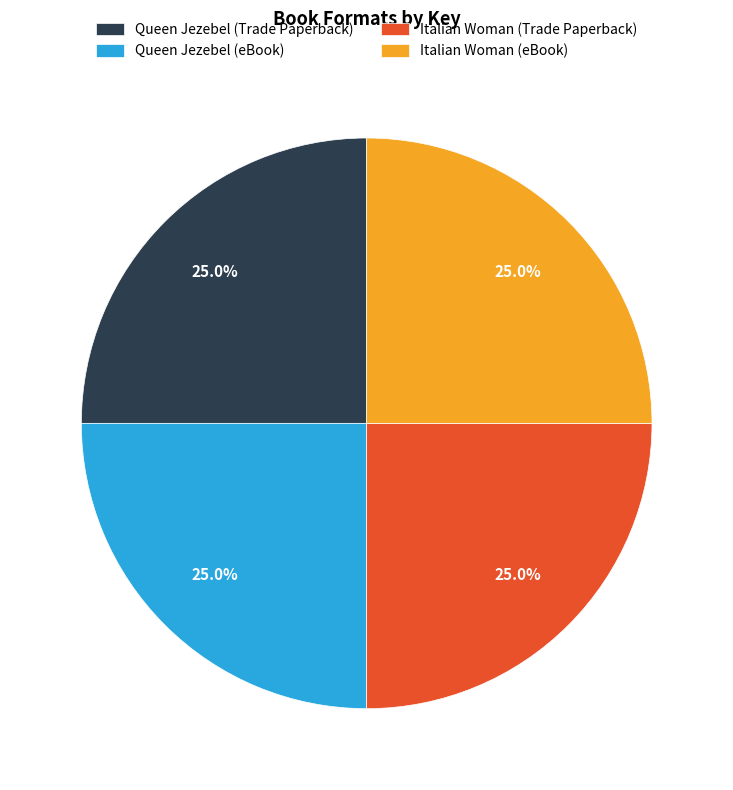

To the nearest percent, what is the average slice percentage?

25%